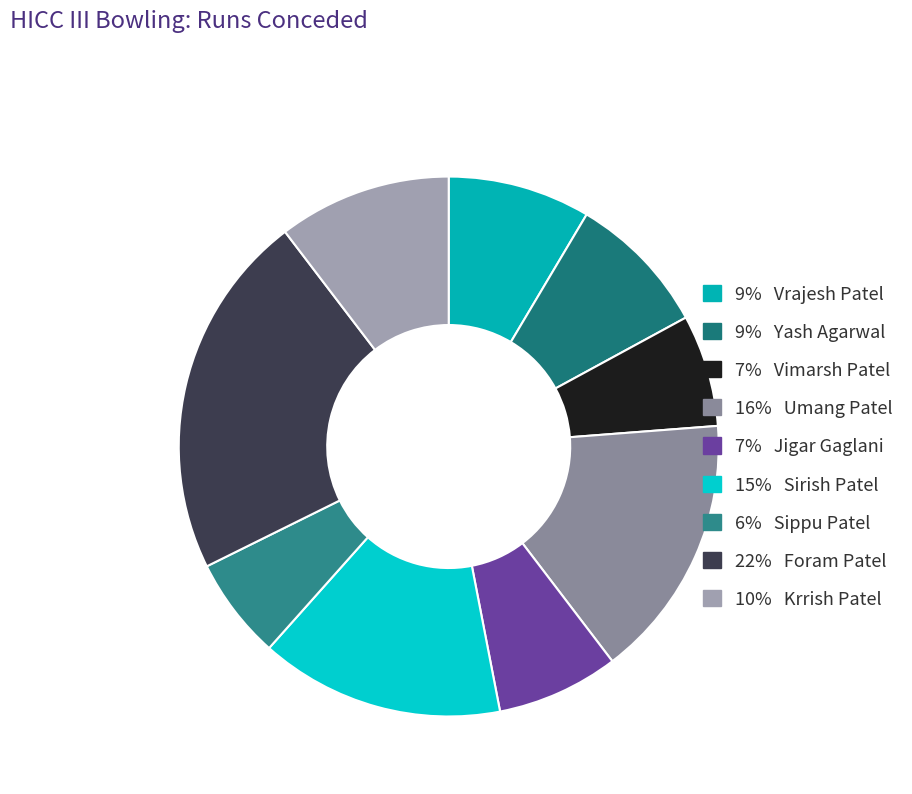

How many segments does this pie chart have?

9